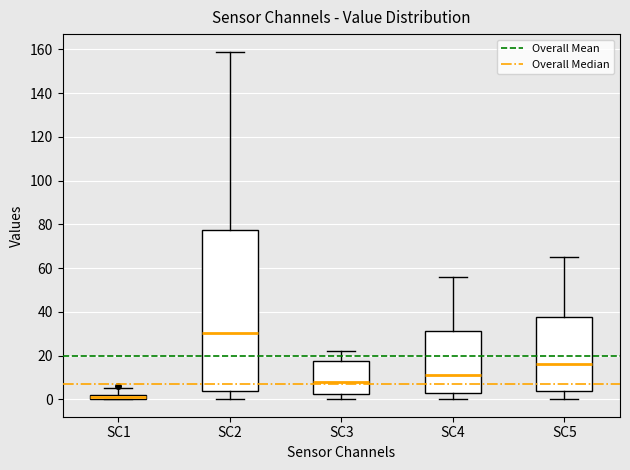

Which box is the tallest, from its lower edge to its upper edge?

SC2